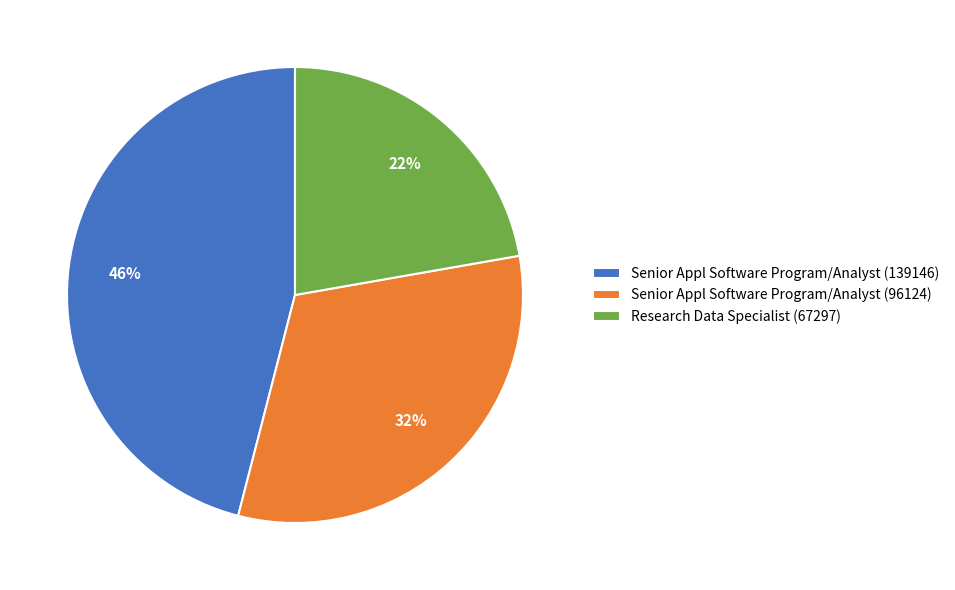

Between Senior Appl Software Program/Analyst (96124) and Research Data Specialist (67297), which is larger?

Senior Appl Software Program/Analyst (96124)